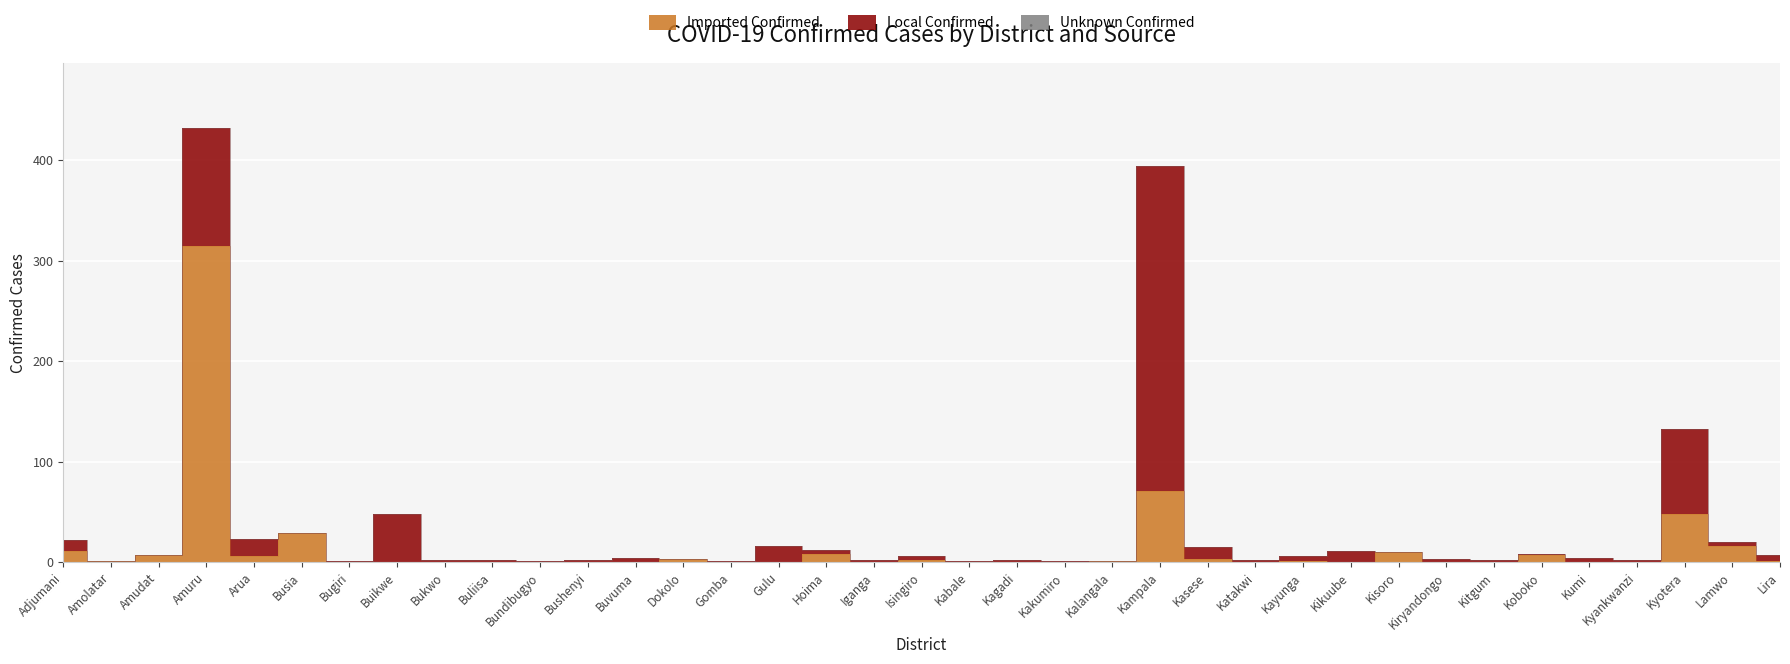

How many series are shown in this chart?

3